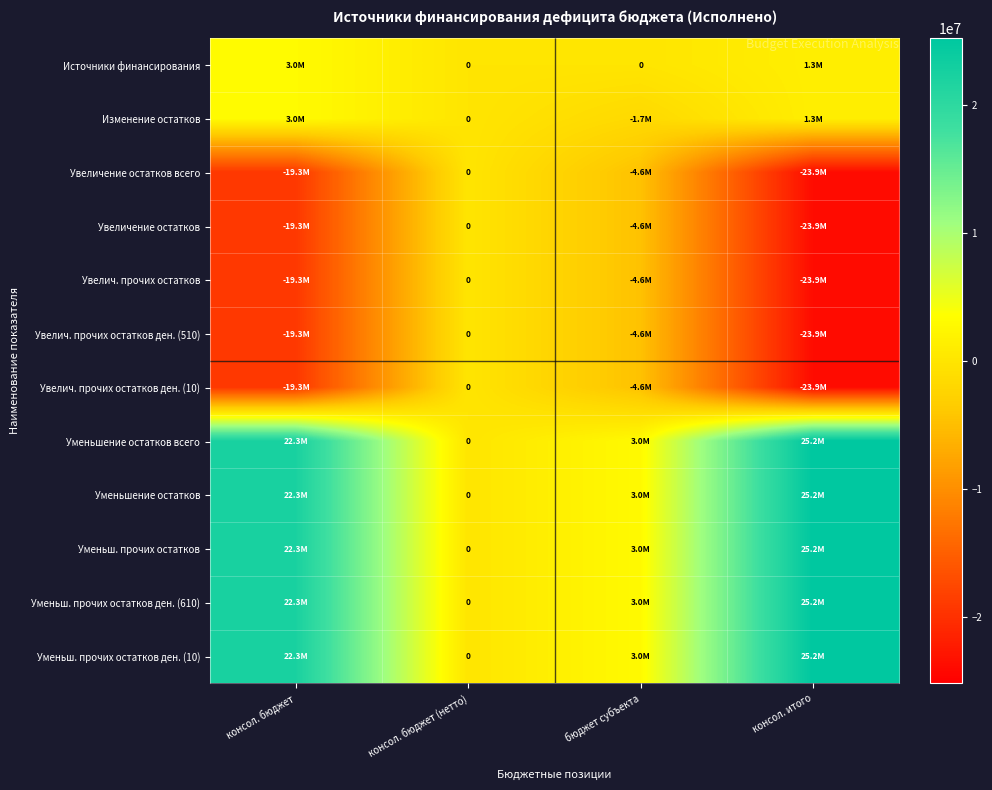

Rank the series at консол. итого from highest to lowest value.

Уменьшение остатков всего, Уменьшение остатков, Уменьш. прочих остатков, Уменьш. прочих остатков ден. (610), Уменьш. прочих остатков ден. (10), Источники финансирования, Изменение остатков, Увеличение остатков всего, Увеличение остатков, Увелич. прочих остатков, Увелич. прочих остатков ден. (510), Увелич. прочих остатков ден. (10)